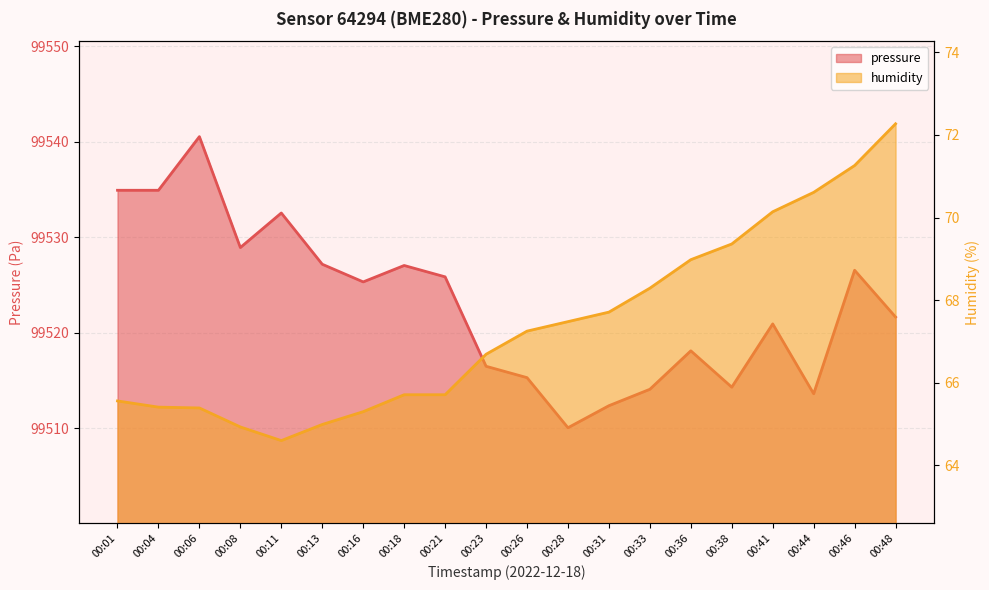

What is the value of the humidity point at the 11th from the left?

67.2